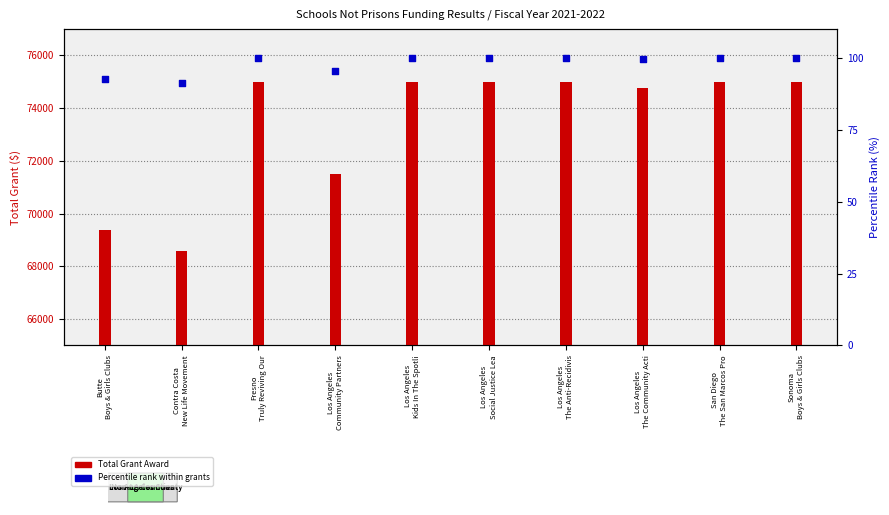

Which series reaches the maximum Y coordinate?

Total Grant Award